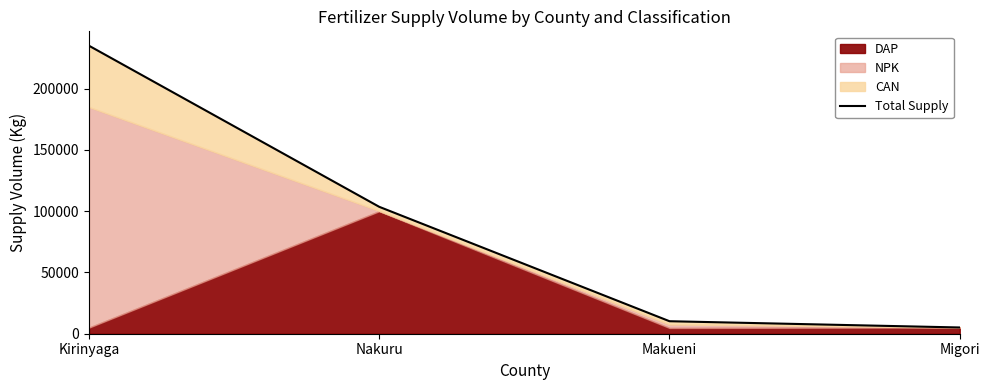

Is it true that the value at Makueni is 10200?

True